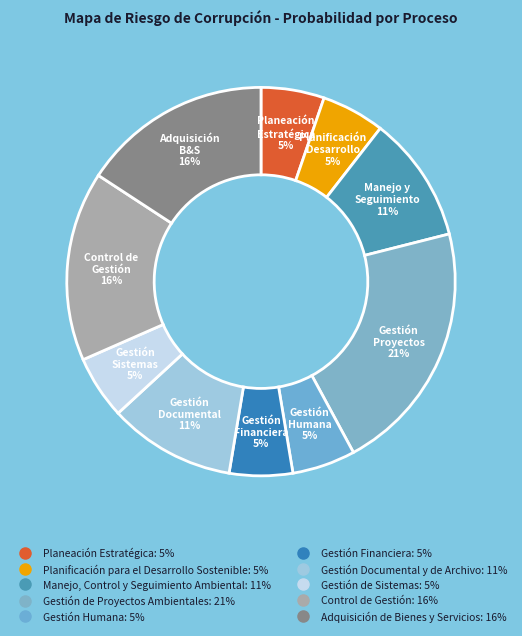

How many segments does this pie chart have?

10